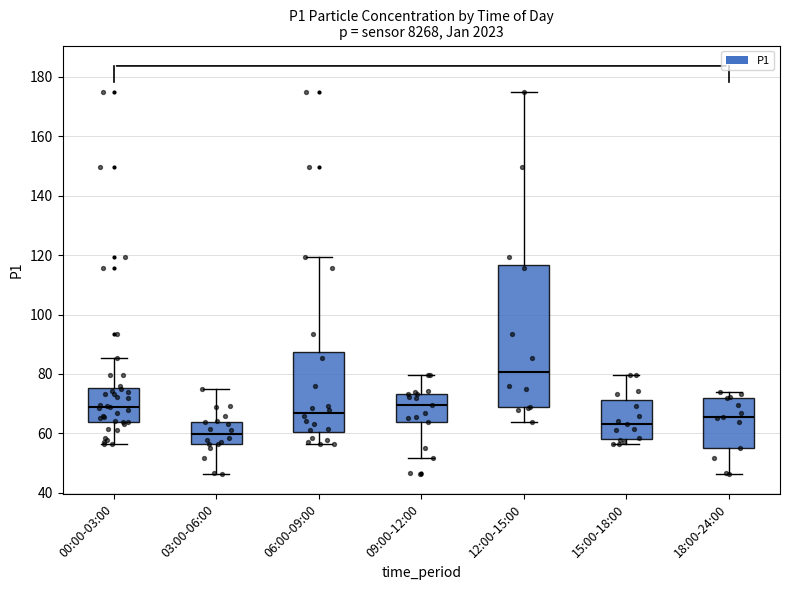

Reading left to right, read every box against the y-axis: the position of its median line, the range the box covers, and the ends of its whiskers. The values are not printed on the chart, so give them approximately, as read against the axis.

00:00-03:00: median 68, box 64 to 76, whiskers 56 to 86
03:00-06:00: median 60, box 56 to 64, whiskers 46 to 76
06:00-09:00: median 66, box 60 to 88, whiskers 56 to 120
09:00-12:00: median 70, box 64 to 74, whiskers 52 to 80
12:00-15:00: median 80, box 68 to 116, whiskers 64 to 174
15:00-18:00: median 64, box 58 to 72, whiskers 56 to 80
18:00-24:00: median 66, box 56 to 72, whiskers 46 to 74